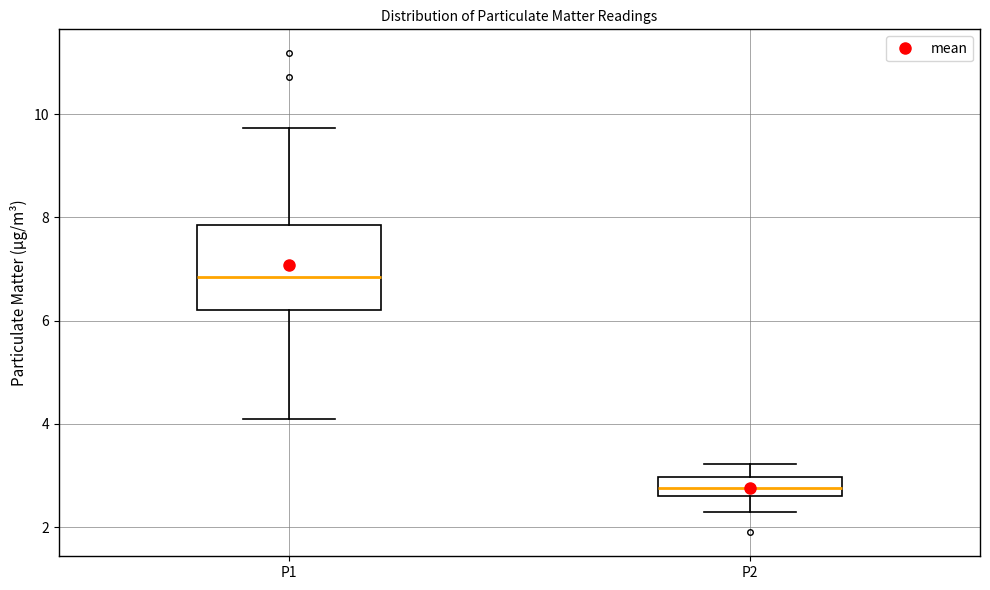

Reading left to right, read every box against the y-axis: the position of its median line, the range the box covers, and the ends of its whiskers. The values are not printed on the chart, so give them approximately, as read against the axis.

P1: median 6.8, box 6.2 to 7.8, whiskers 4.2 to 9.8
P2: median 2.8, box 2.6 to 3.0, whiskers 2.4 to 3.2